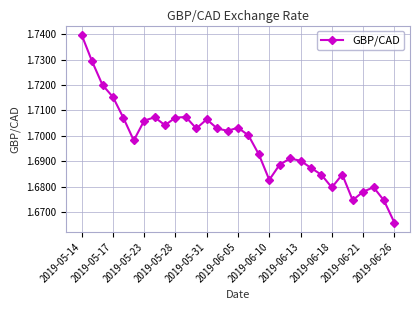

Does the chart have visible grid lines?

Yes